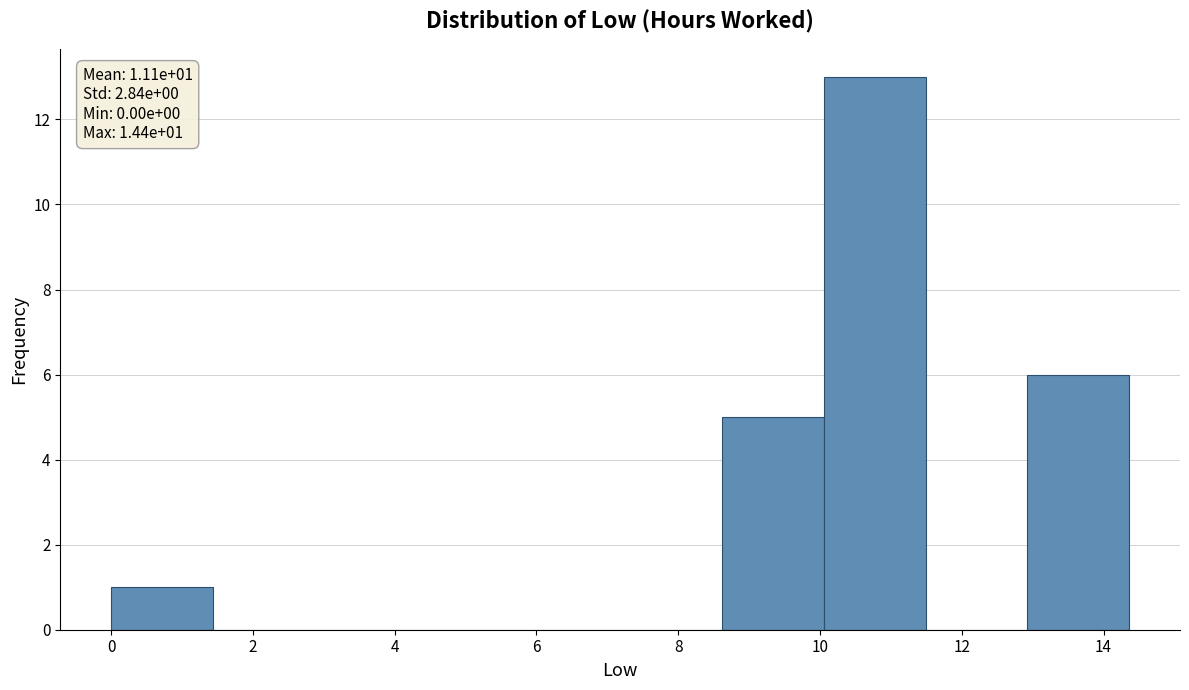

Over which range of the x-axis is the bar tallest?

10.0 to 11.4